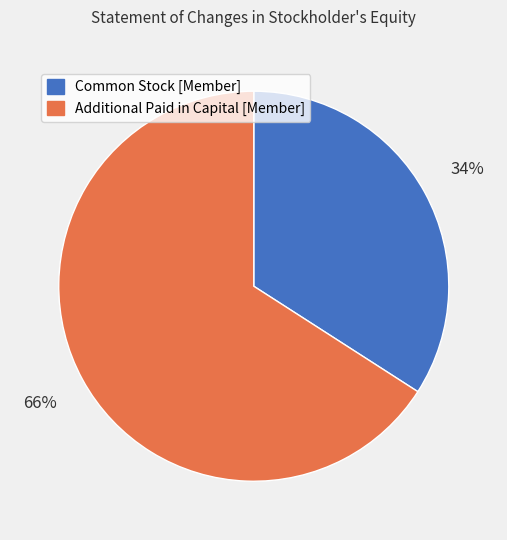

To the nearest percent, what is the combined percentage of Additional Paid in Capital [Member] and Common Stock [Member]?

100%